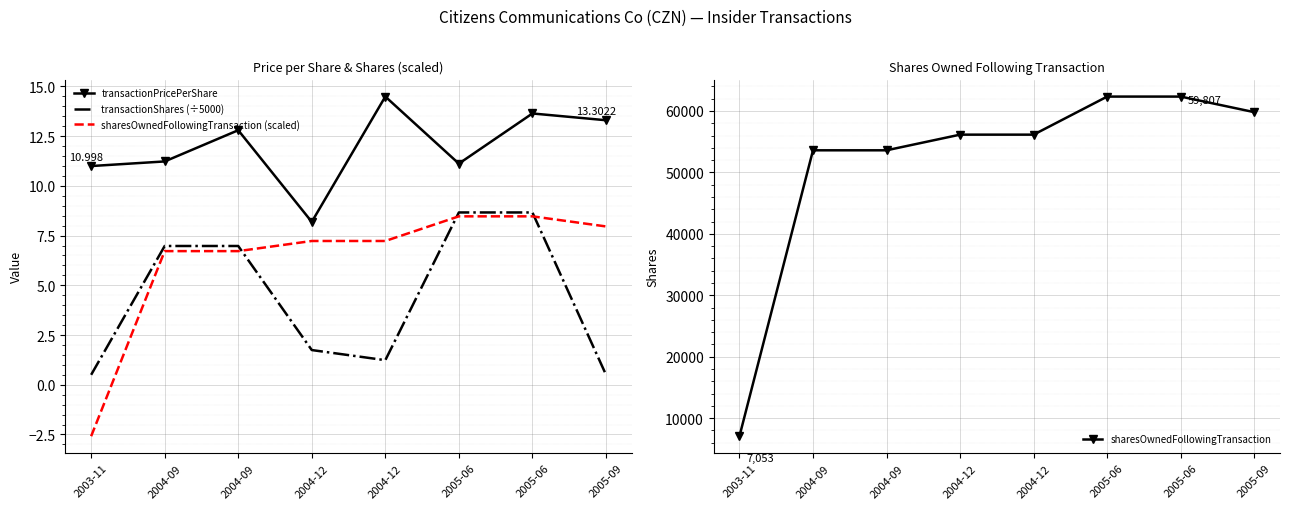

What is the maximum value for transactionPricePerShare?

14.5